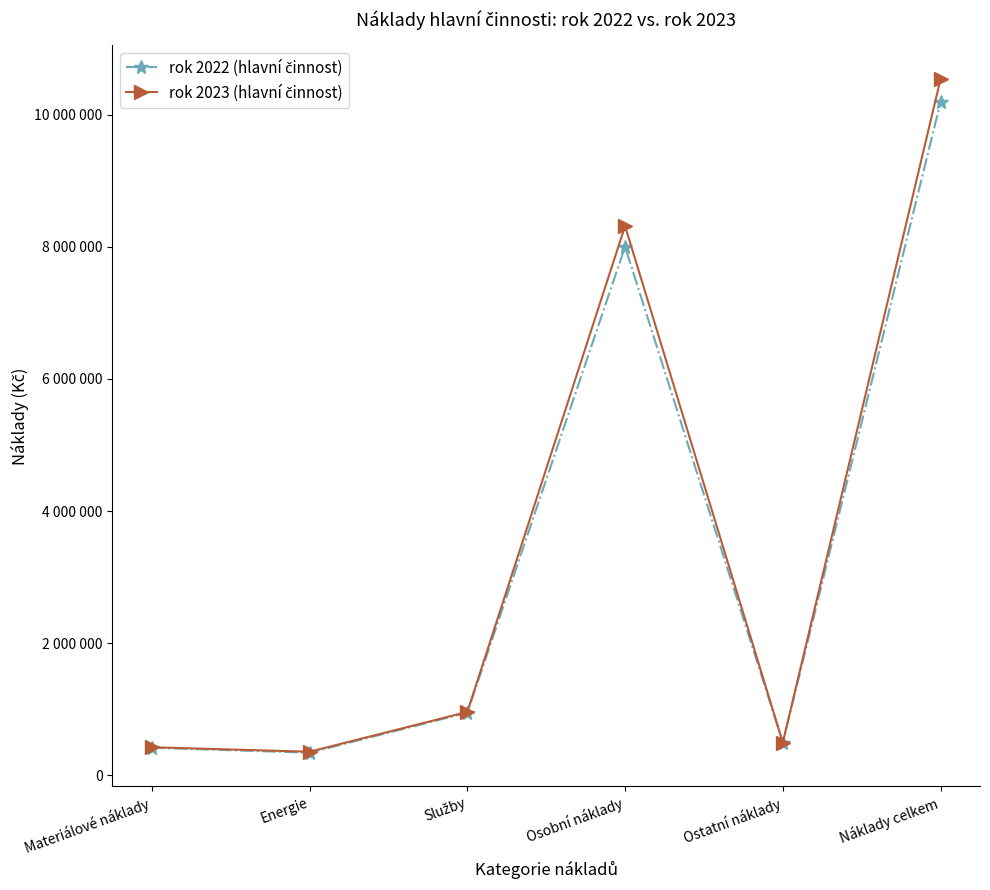

How many values in the rok 2023 (hlavní činnost) series exceed 956820?

2